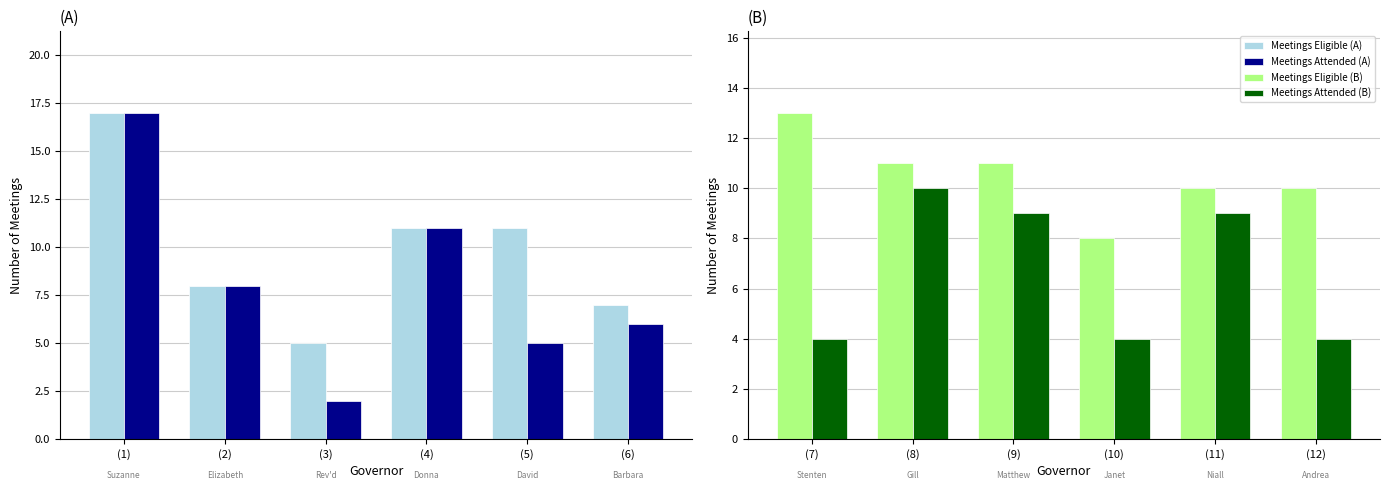

At how many categories does at least one series exceed 9?

5